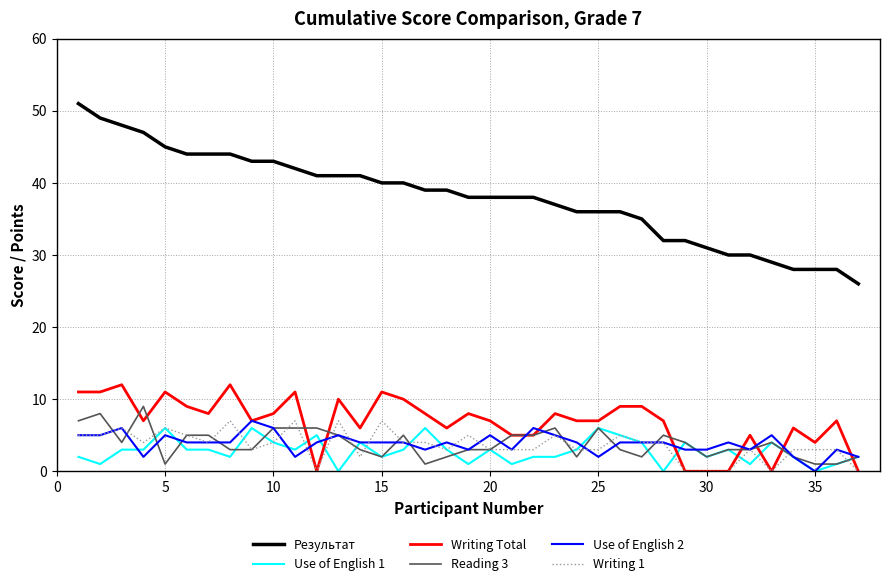

What is the greatest value displayed?

51